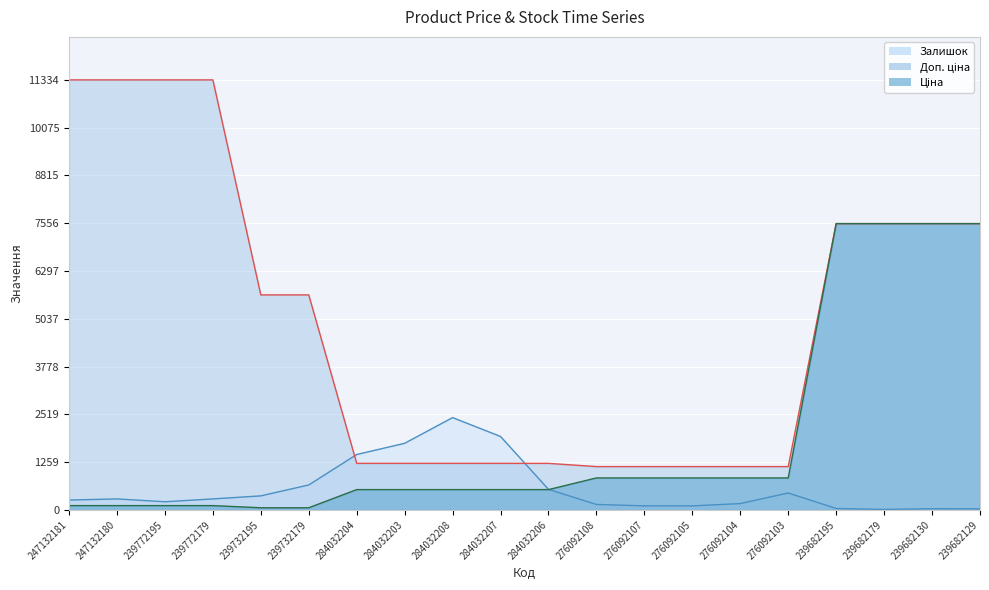

True or false: Доп. ціна and Ціна cross at least once.

False